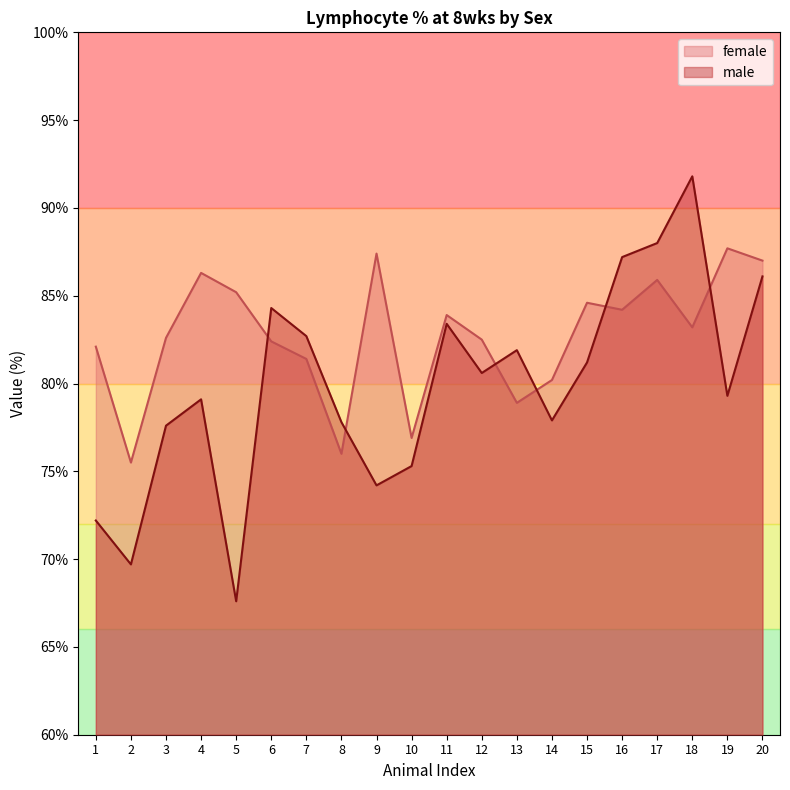

What is the sum of all female values?

1653.9